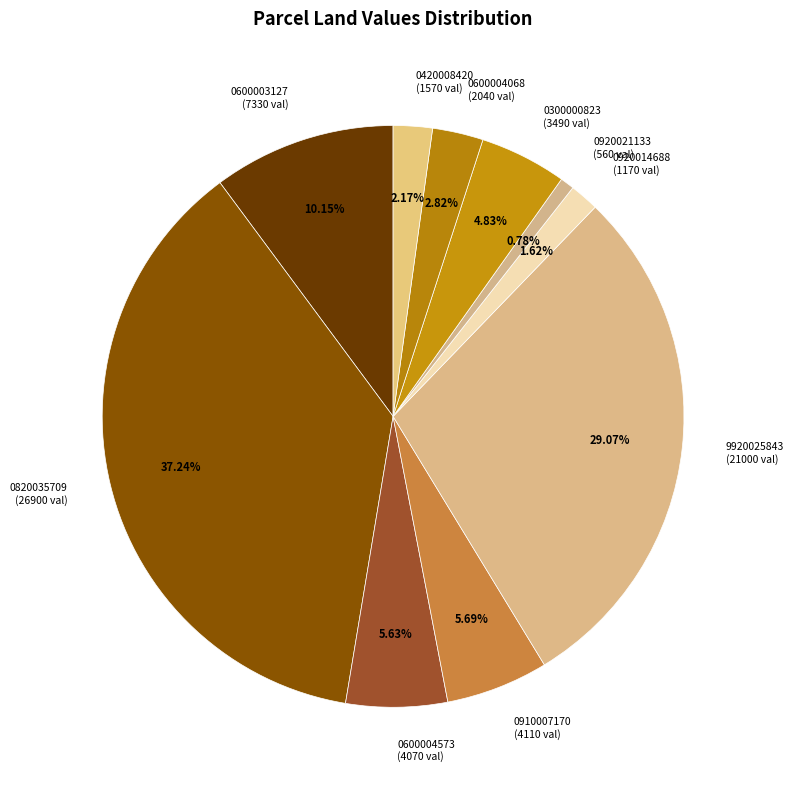

Combined, what portion of the pie is 0920021133 and 0600003127?

10.9%